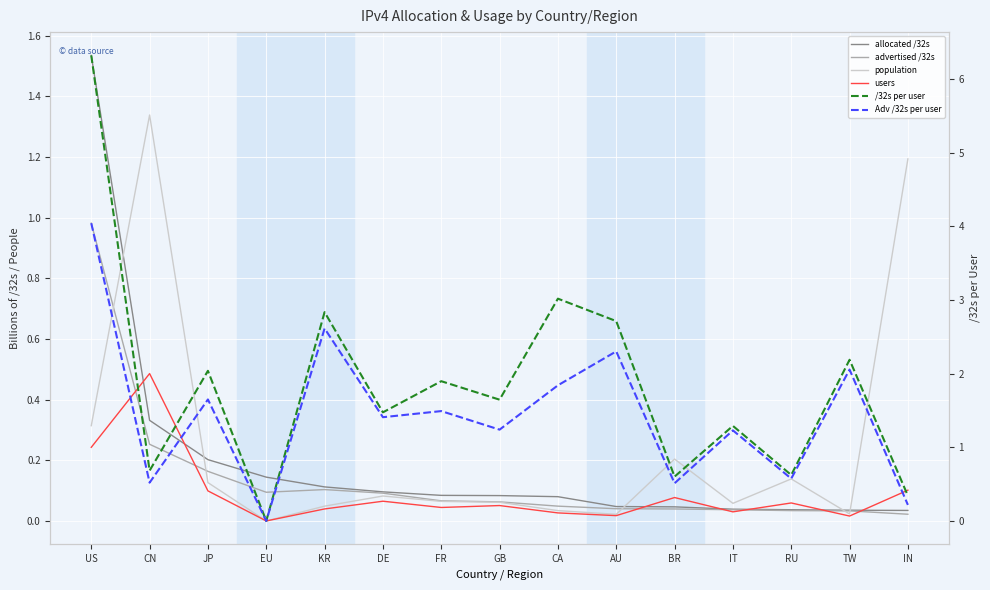

At which category does the chart reach its minimum across all series?

EU